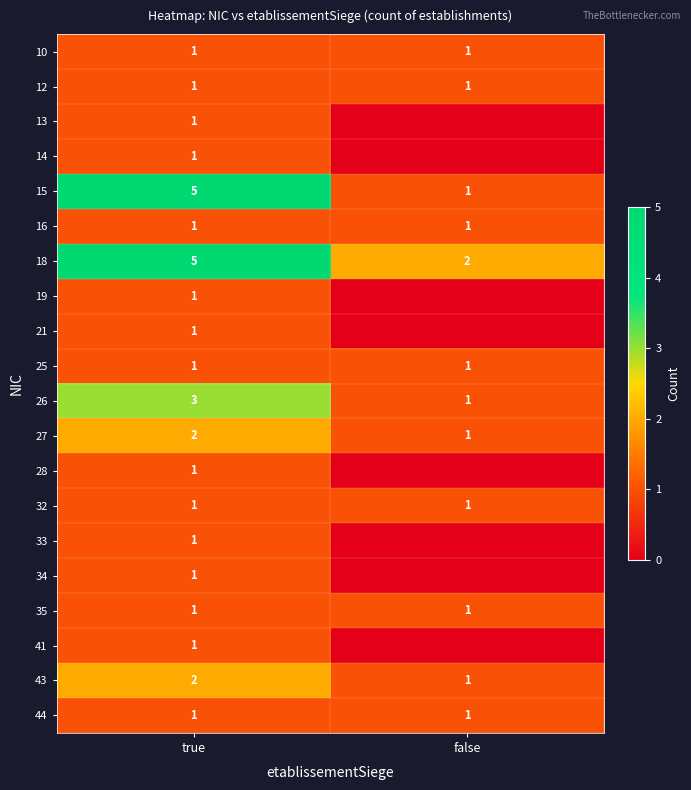

Is it true that 18 equals 2 at false?

True